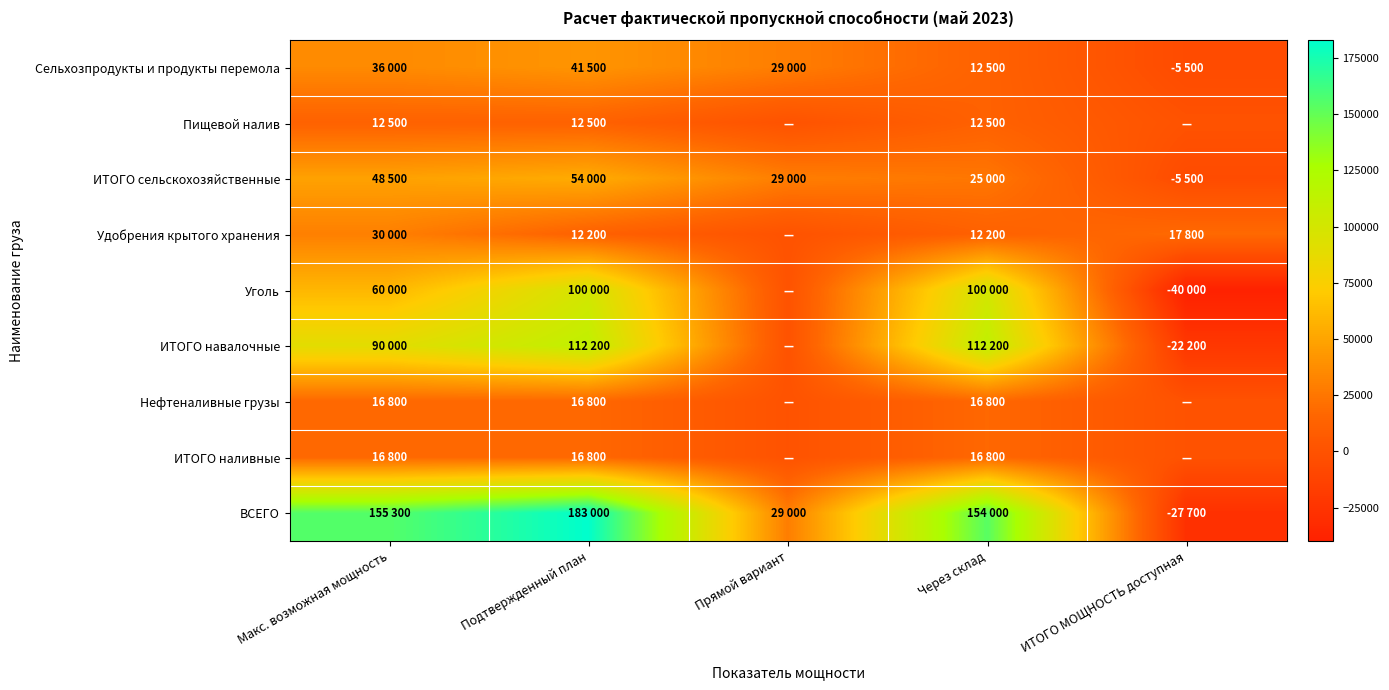

Reading right to left, what are all the values shown in this chart?

Сельхозпродукты и продукты перемола: ИТОГО МОЩНОСТЬ доступная=-5500	Через склад=12500	Прямой вариант=29000	Подтвержденный план=41500	Макс. возможная мощность=36000
Пищевой налив: ИТОГО МОЩНОСТЬ доступная=0	Через склад=12500	Прямой вариант=0	Подтвержденный план=12500	Макс. возможная мощность=12500
ИТОГО сельскохозяйственные: ИТОГО МОЩНОСТЬ доступная=-5500	Через склад=25000	Прямой вариант=29000	Подтвержденный план=54000	Макс. возможная мощность=48500
Удобрения крытого хранения: ИТОГО МОЩНОСТЬ доступная=17800	Через склад=12200	Прямой вариант=0	Подтвержденный план=12200	Макс. возможная мощность=30000
Уголь: ИТОГО МОЩНОСТЬ доступная=-40000	Через склад=100000	Прямой вариант=0	Подтвержденный план=100000	Макс. возможная мощность=60000
ИТОГО навалочные: ИТОГО МОЩНОСТЬ доступная=-22200	Через склад=112200	Прямой вариант=0	Подтвержденный план=112200	Макс. возможная мощность=90000
Нефтеналивные грузы: ИТОГО МОЩНОСТЬ доступная=0	Через склад=16800	Прямой вариант=0	Подтвержденный план=16800	Макс. возможная мощность=16800
ИТОГО наливные: ИТОГО МОЩНОСТЬ доступная=0	Через склад=16800	Прямой вариант=0	Подтвержденный план=16800	Макс. возможная мощность=16800
ВСЕГО: ИТОГО МОЩНОСТЬ доступная=-27700	Через склад=154000	Прямой вариант=29000	Подтвержденный план=183000	Макс. возможная мощность=155300